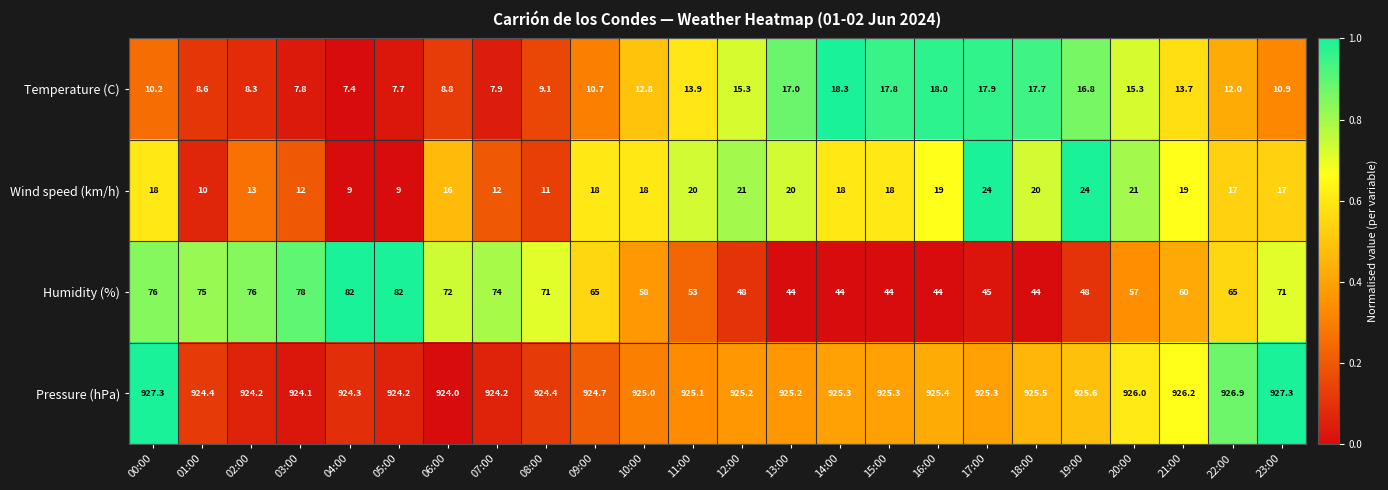

Where is Wind speed (km/h) nearest to the value 16?

06:00